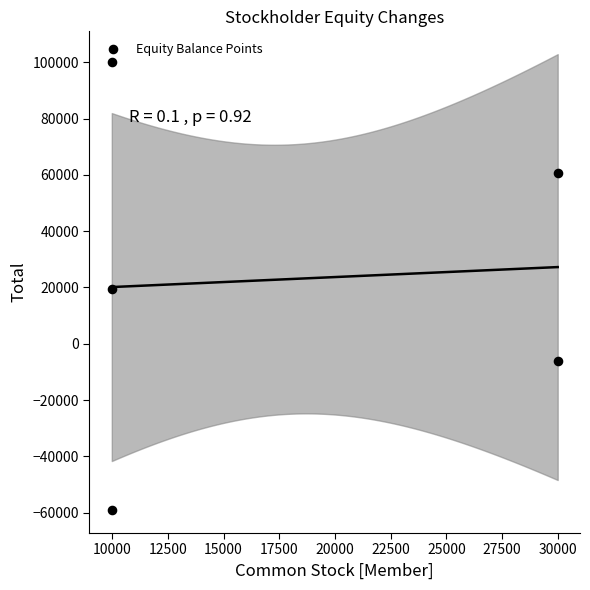

What is the average Y value?

22980